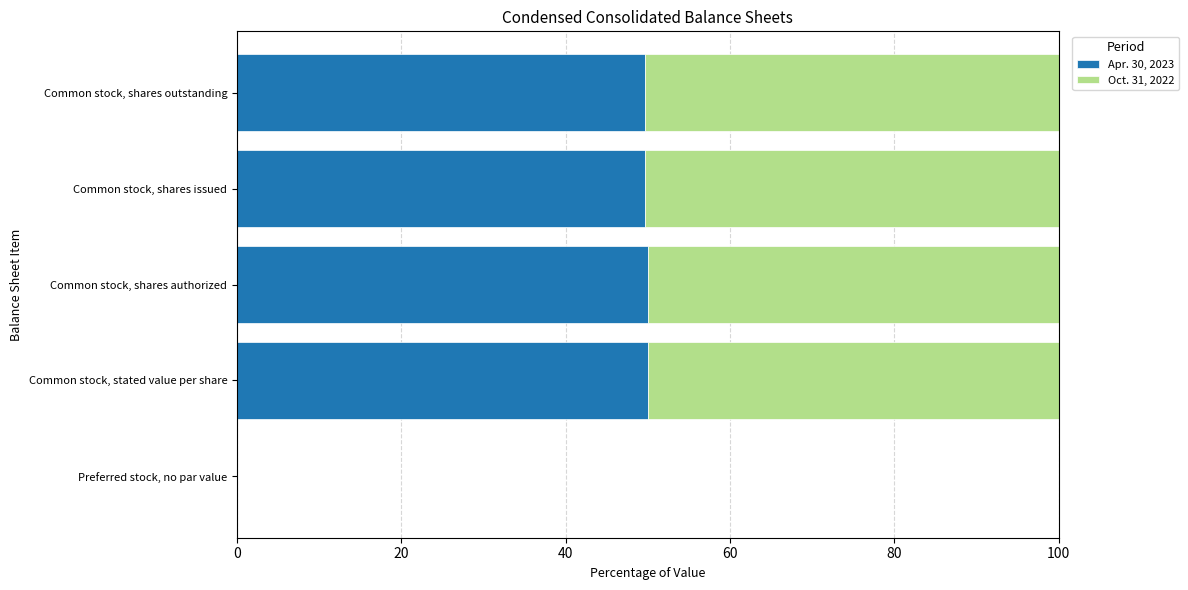

Is it true that Apr. 30, 2023 equals 83.9 at Common stock, shares issued?

False